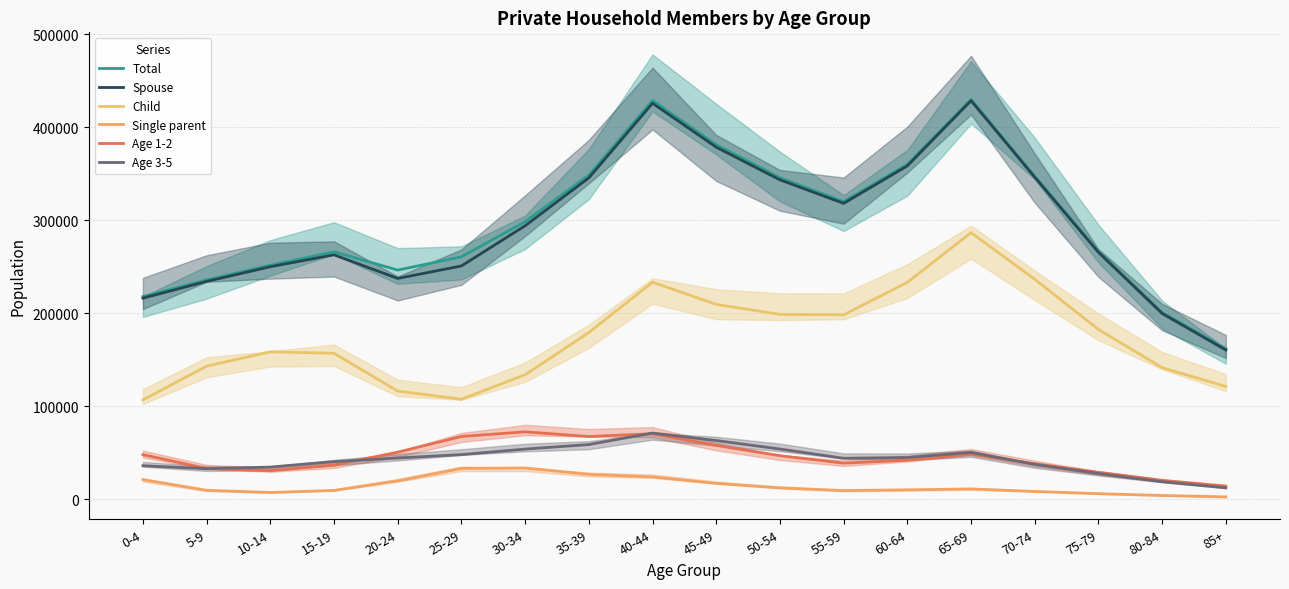

Is the value of Single parent at 20-24 greater than the value of Age 1-2 at 5-9?

No